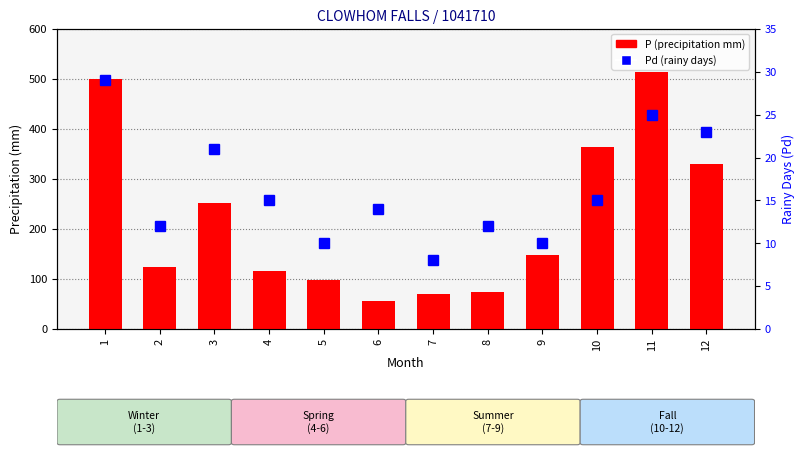

At how many categories does at least one series exceed 513?

1